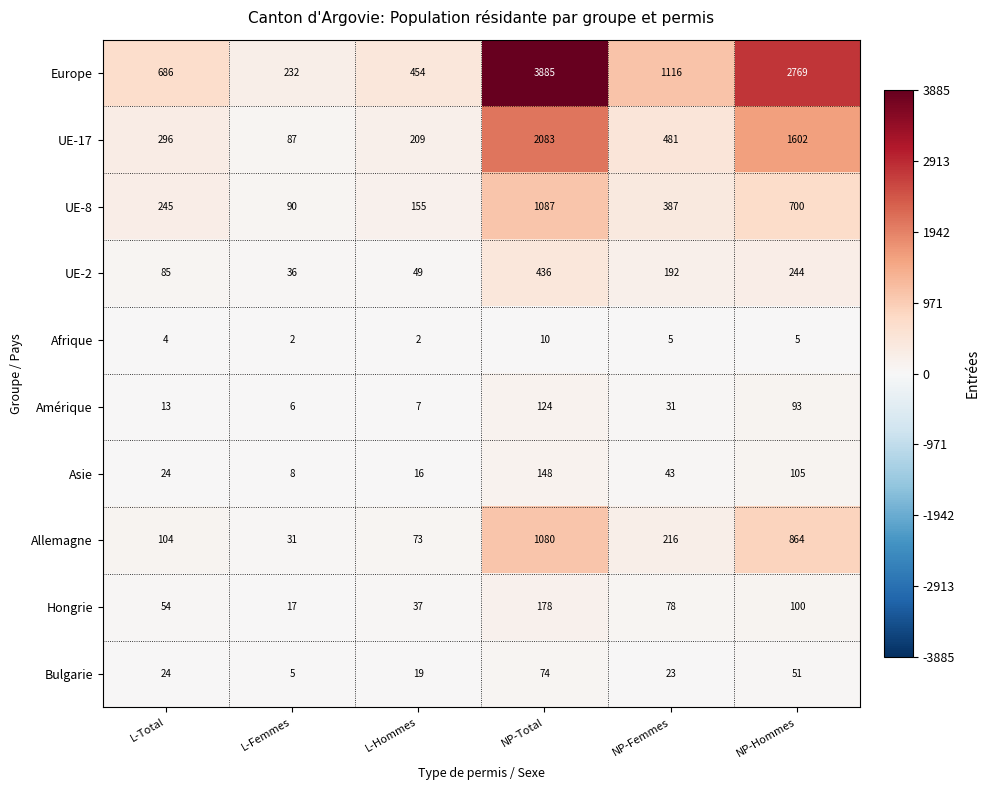

Which series changed the most between L-Femmes and L-Hommes?

Europe